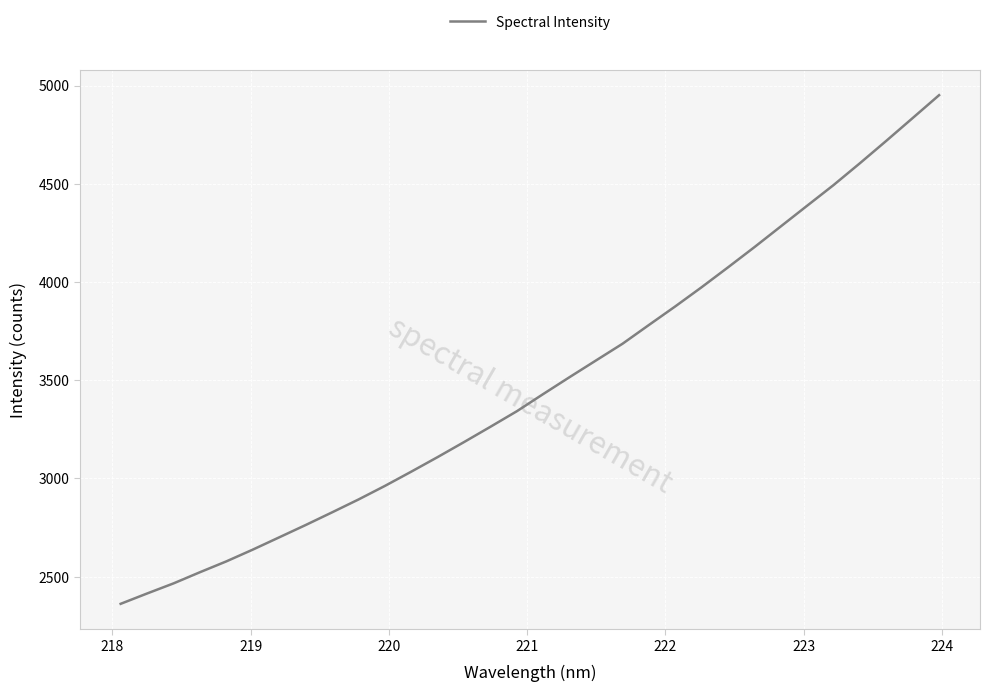

What is the maximum value shown in the chart?

4950.9